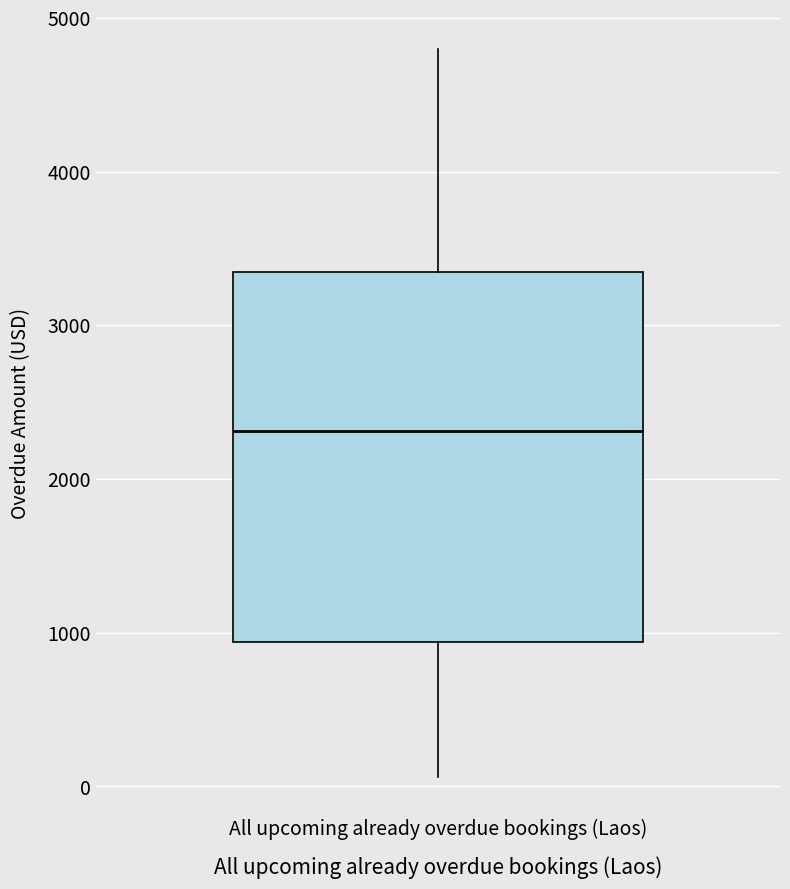

Transcribe this box plot: give where the median line is, the range the box spans, and where the two whiskers end, as read against the y-axis. The values are not printed on the chart, so give them approximately, as read against the axis.

median 2300, box 900 to 3300, whiskers 100 to 4800